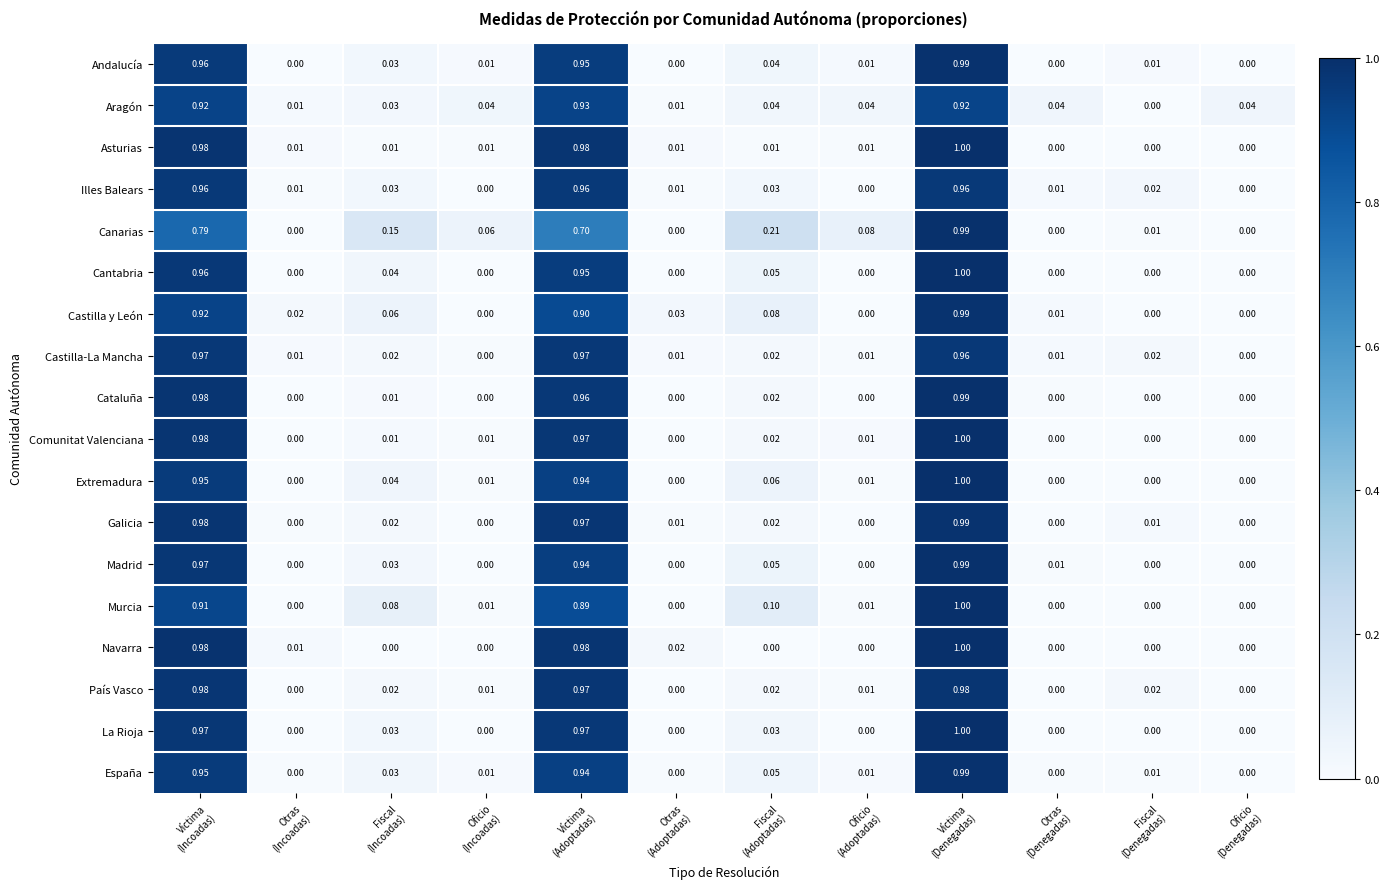

Count the number of categories in the chart.

12